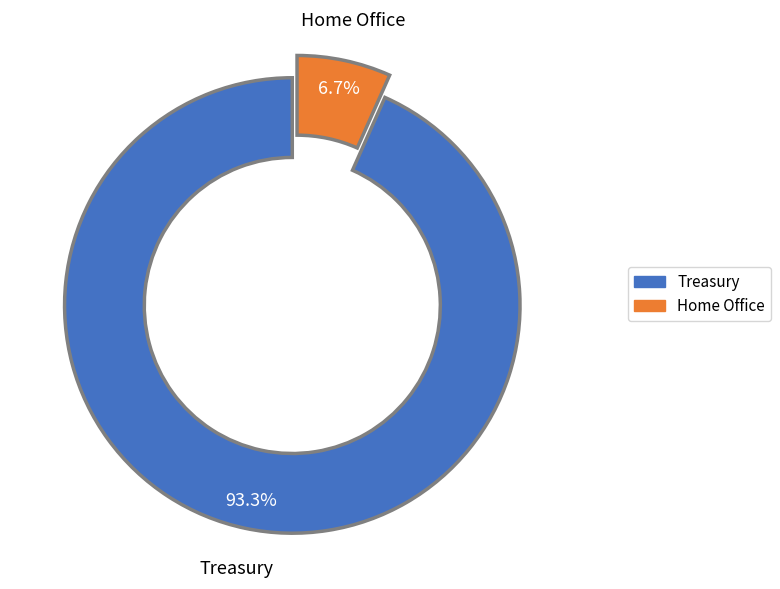

Does Treasury account for over 50% of the chart?

Yes